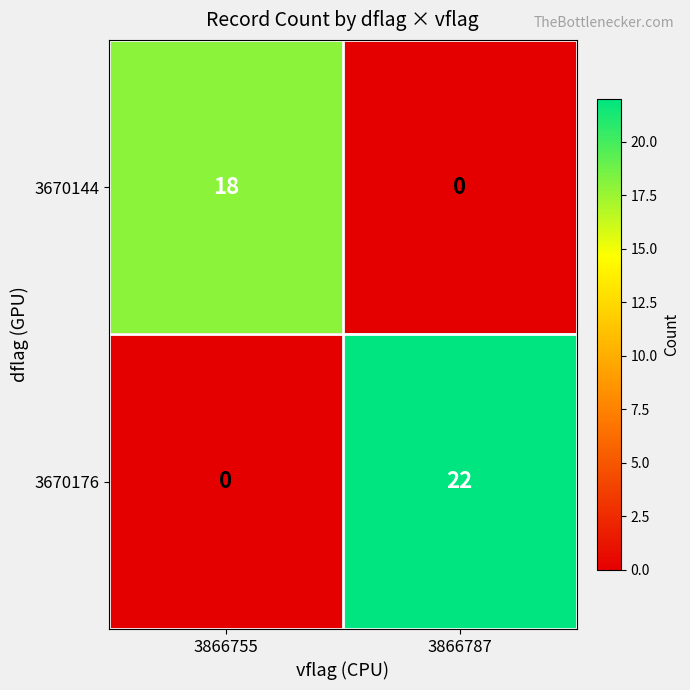

Reading left to right, list all the values displayed in this chart.

3670144: 18	0
3670176: 0	22